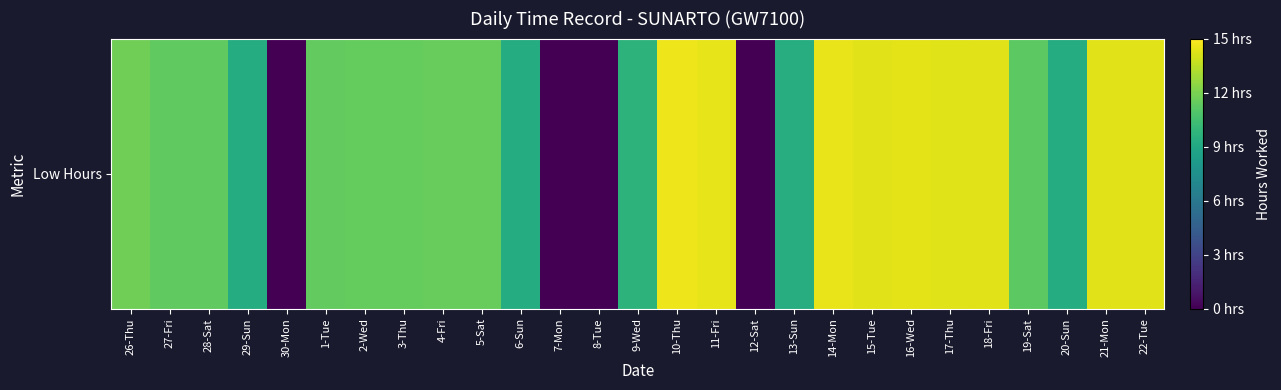

How many values exceed 11?

18